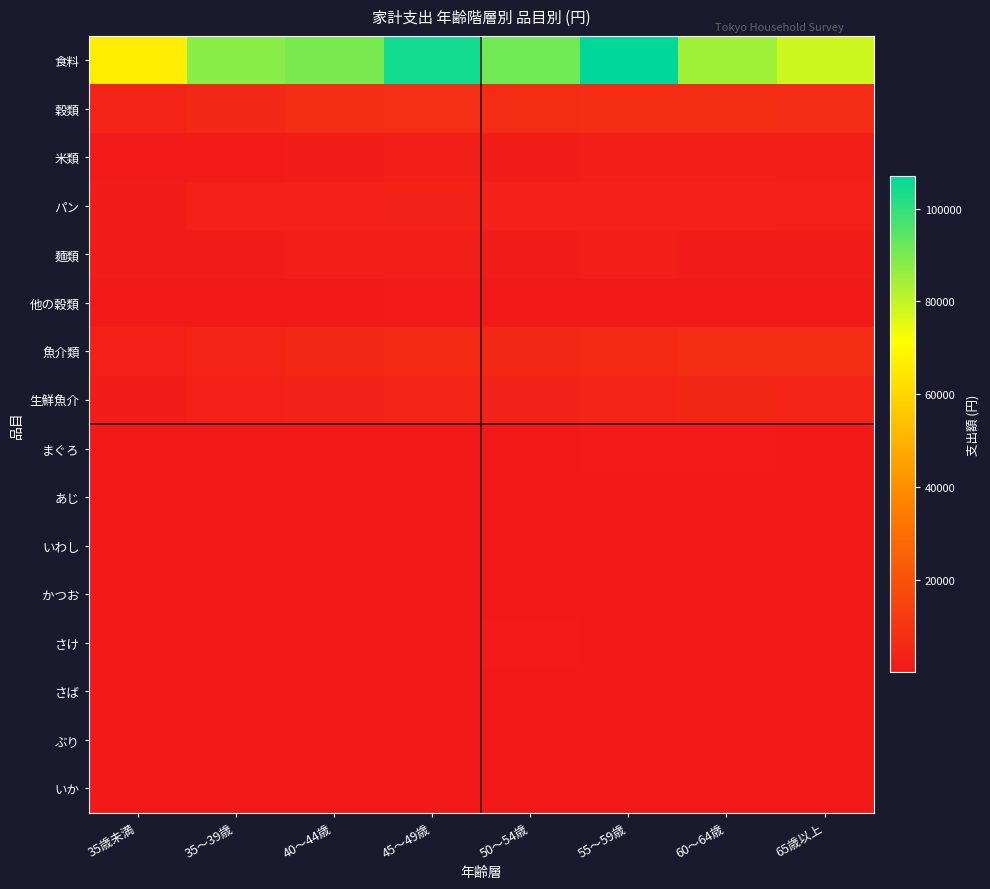

Which series has the largest total across all categories?

食料